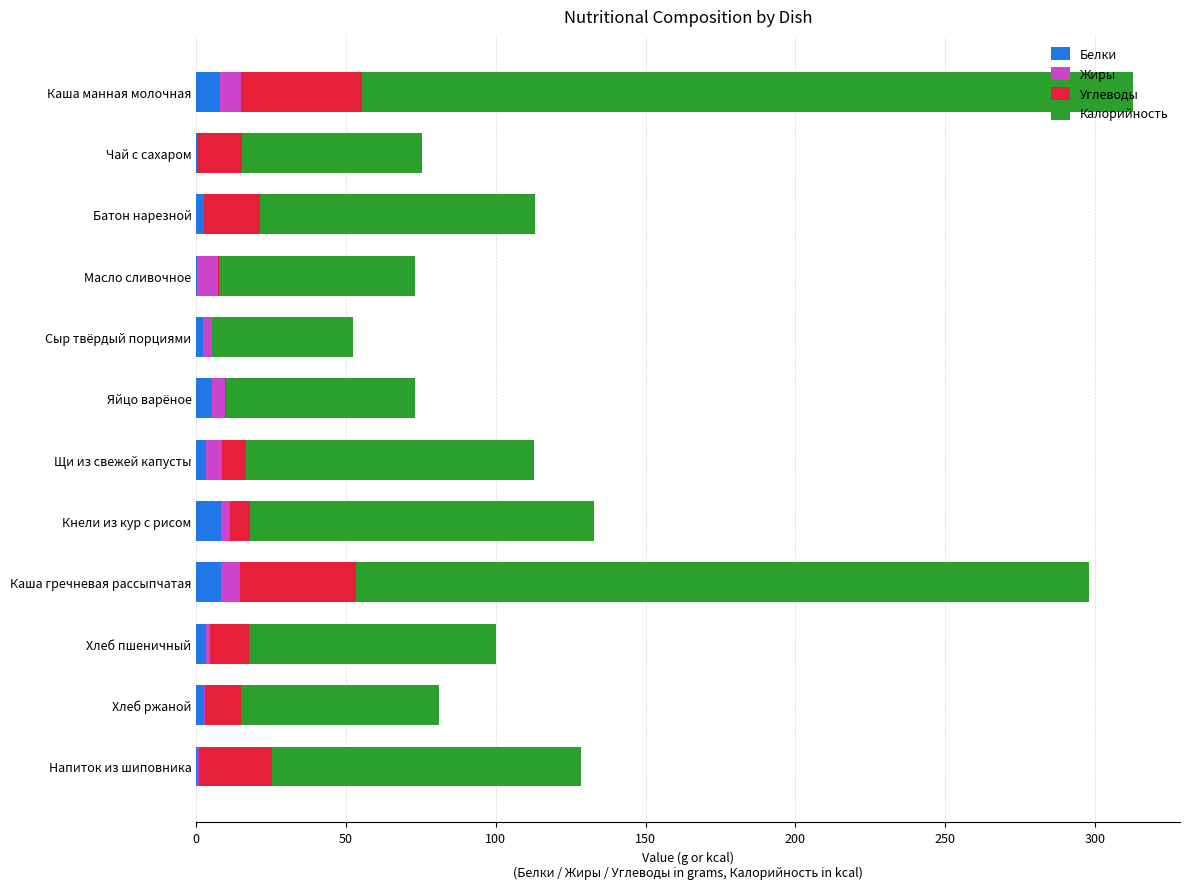

How many series are shown in this chart?

4